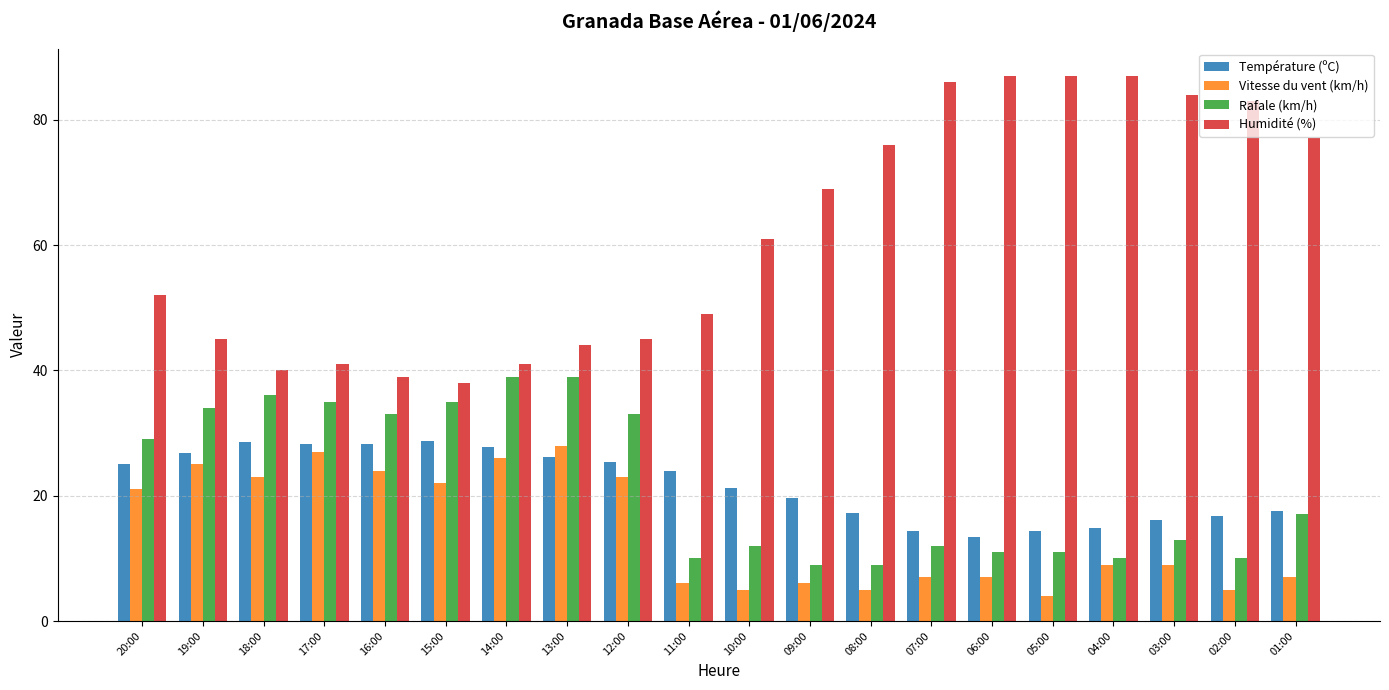

At 16:00, list the series in order from largest to smallest.

Humidité (%), Rafale (km/h), Température (ºC), Vitesse du vent (km/h)